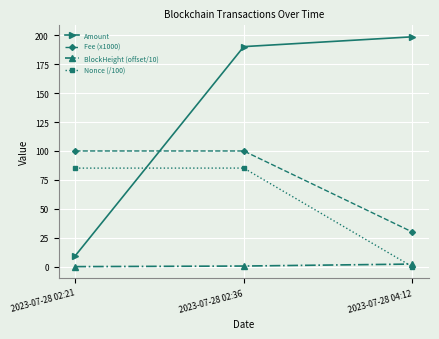

How many series are shown in this chart?

4